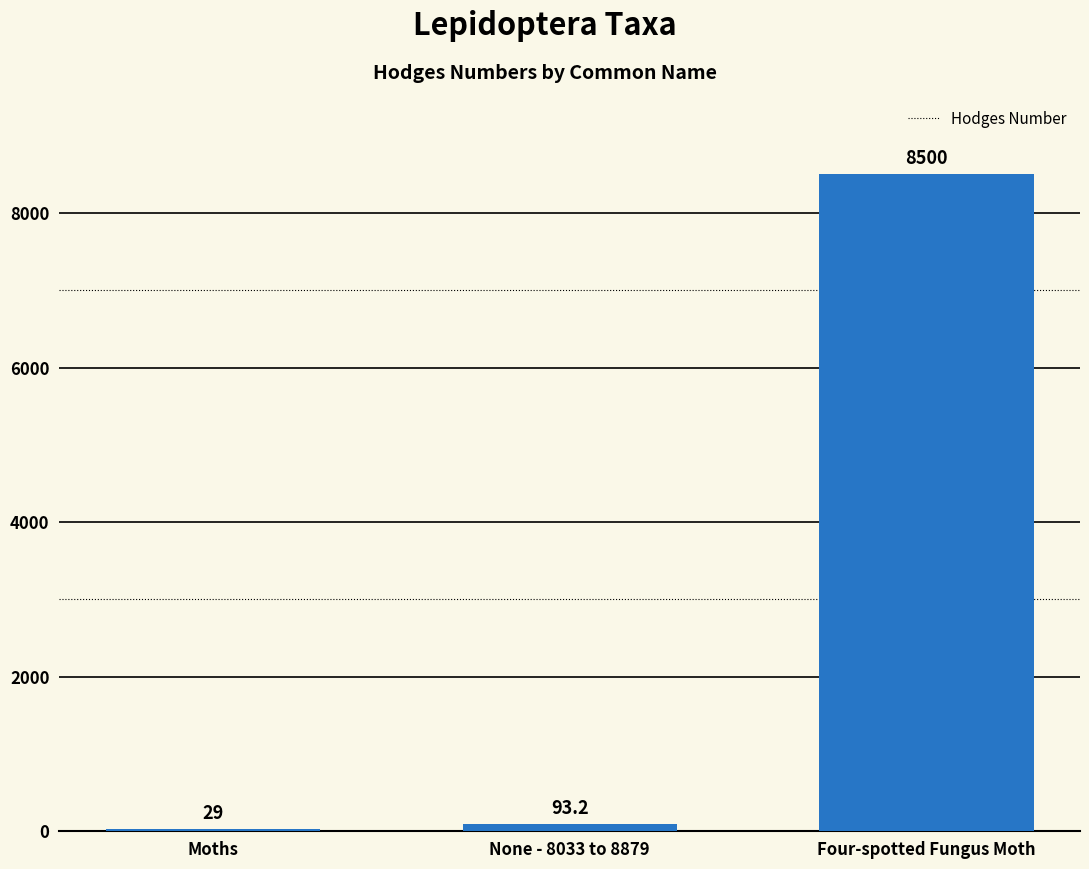

True or false: the data shows 93.2 at None - 8033 to 8879.

True